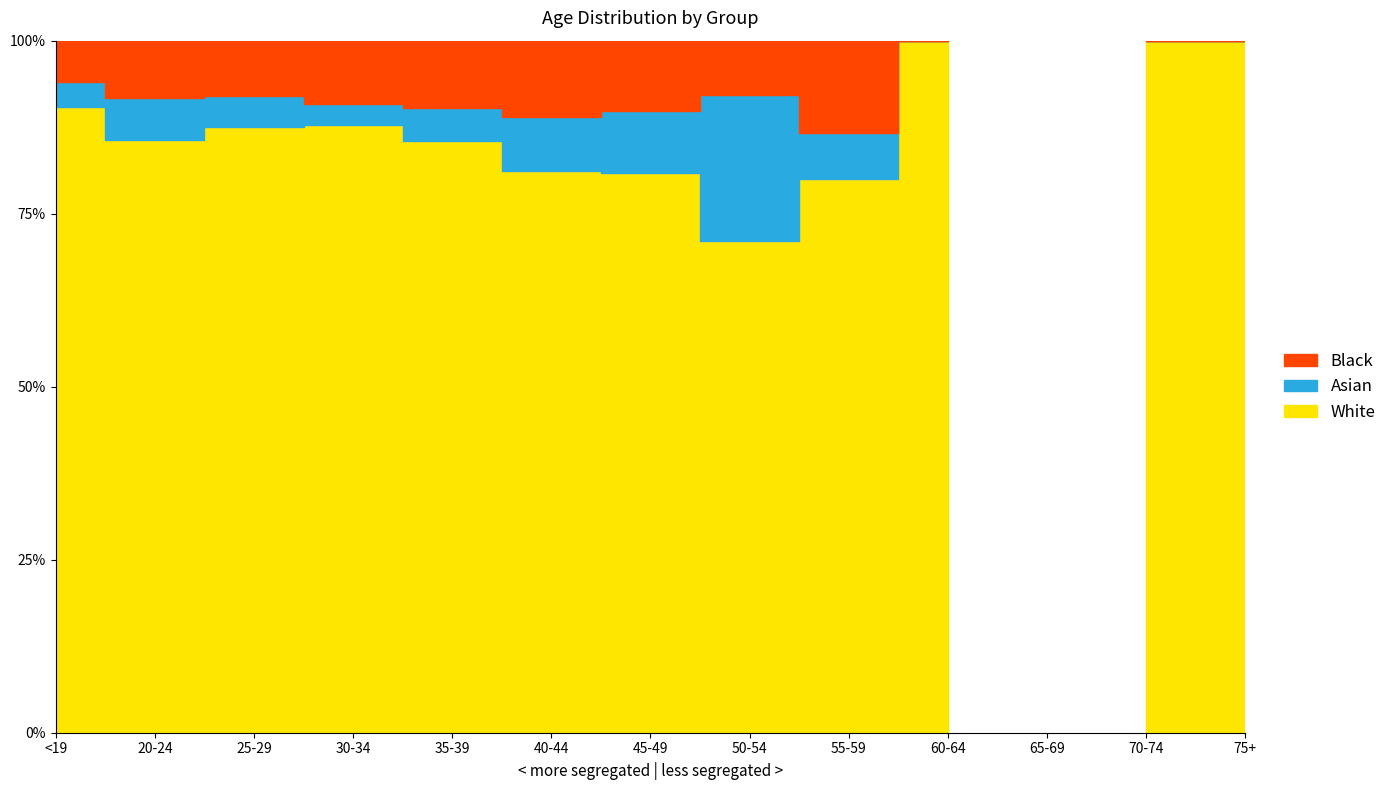

What are all the series names shown in the legend?

White, Asian, Black